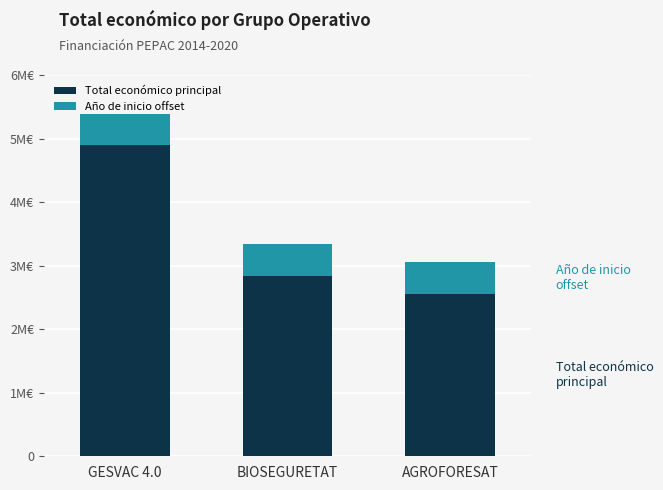

What are all the series names shown in the legend?

Total económico principal, Año de inicio offset